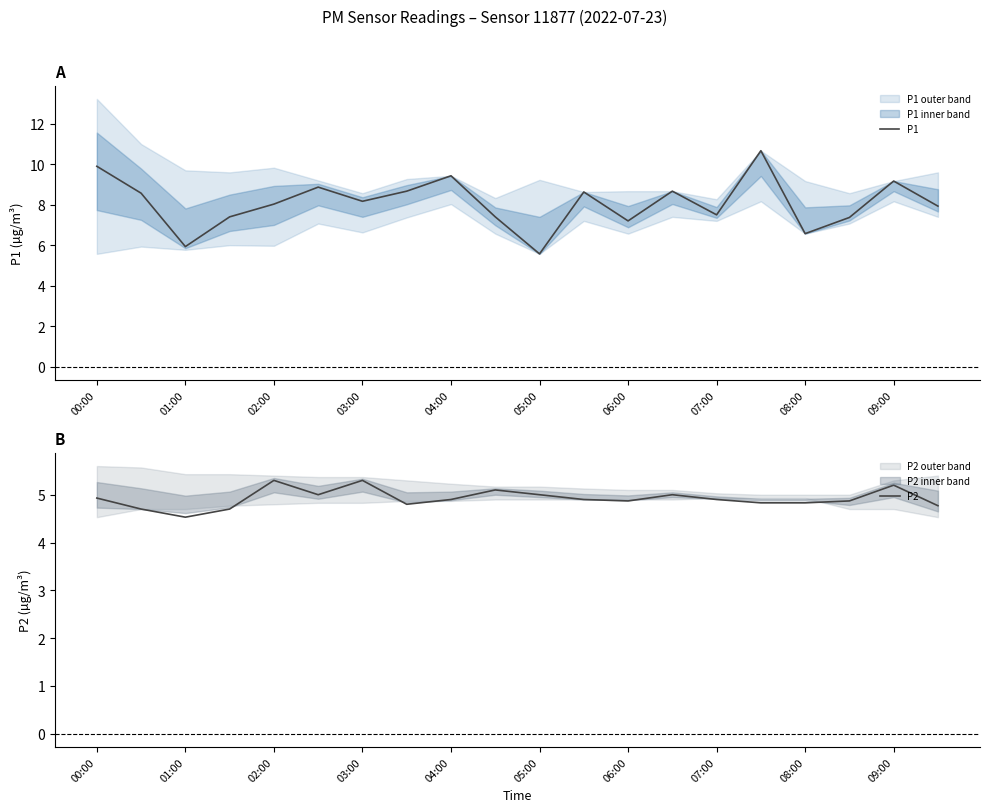

What is the highest value of the P1 series?

10.7